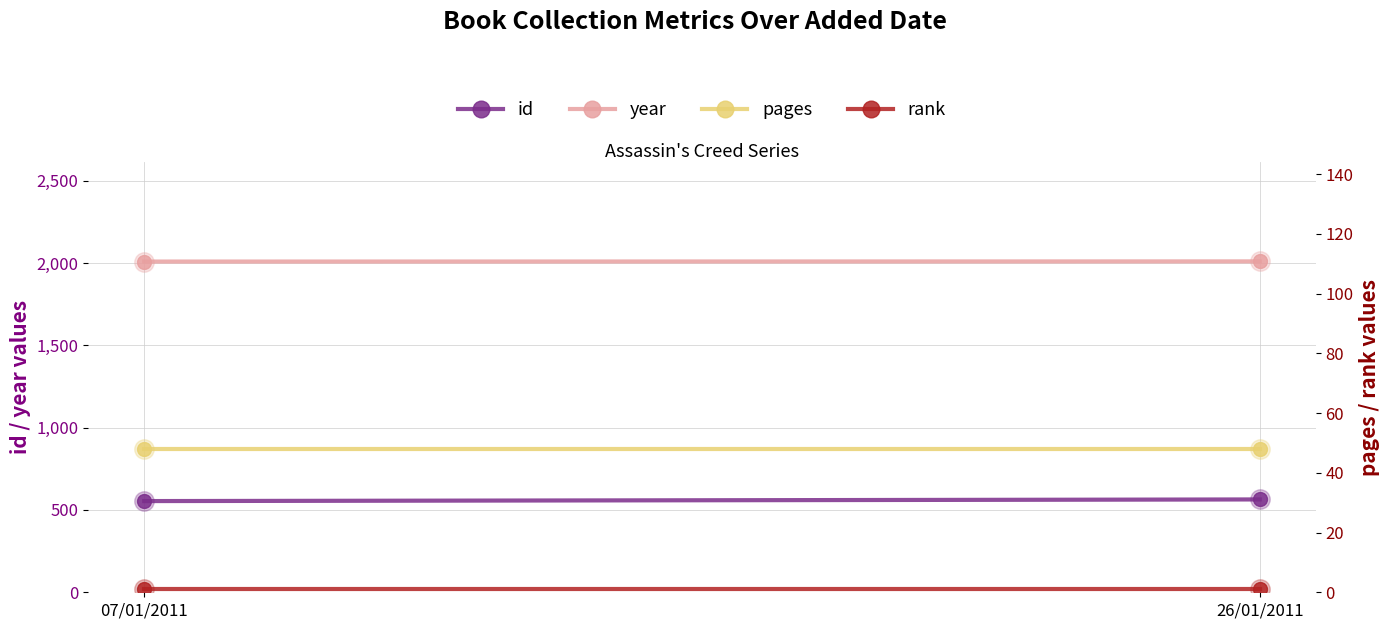

What is the total value across all series at 07/01/2011?

2612